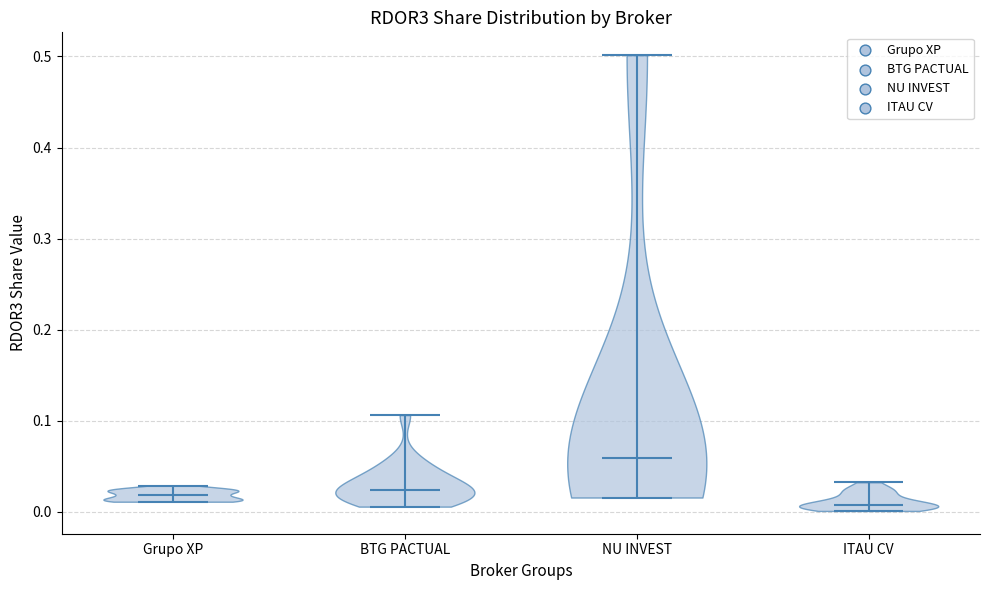

Which violin has the lowest median line?

ITAU CV